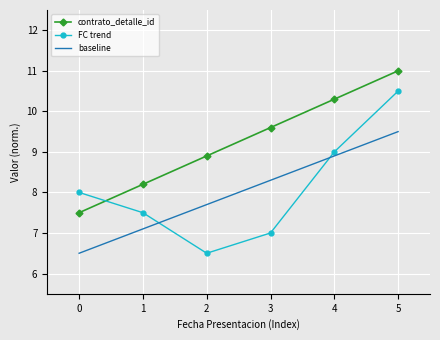

How many FC trend values are between 7 and 9?

4